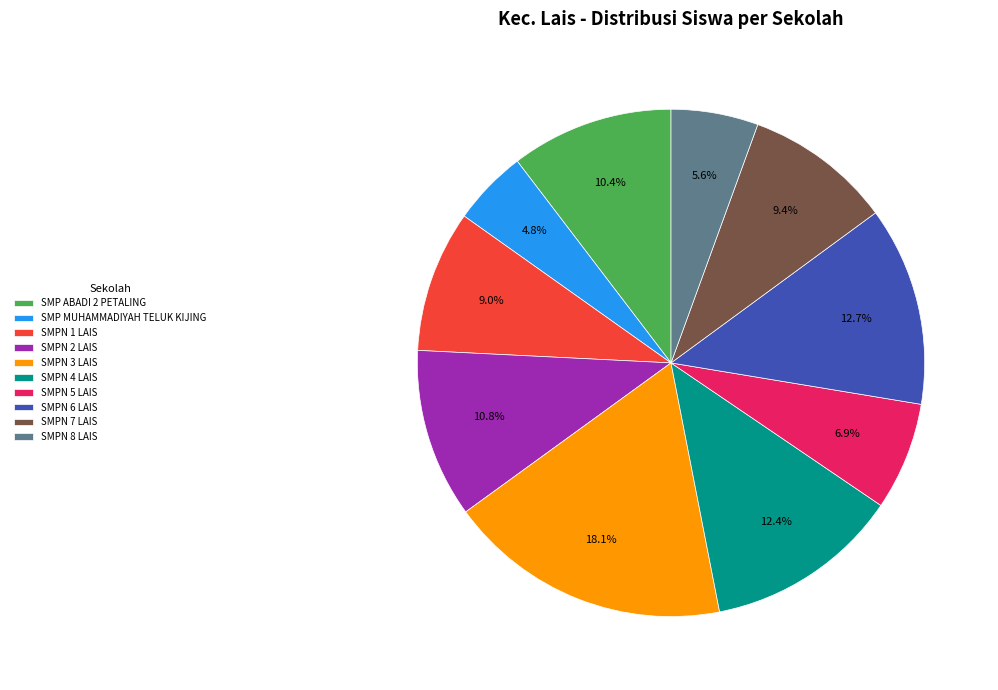

Which category has the biggest portion of the pie?

SMPN 3 LAIS